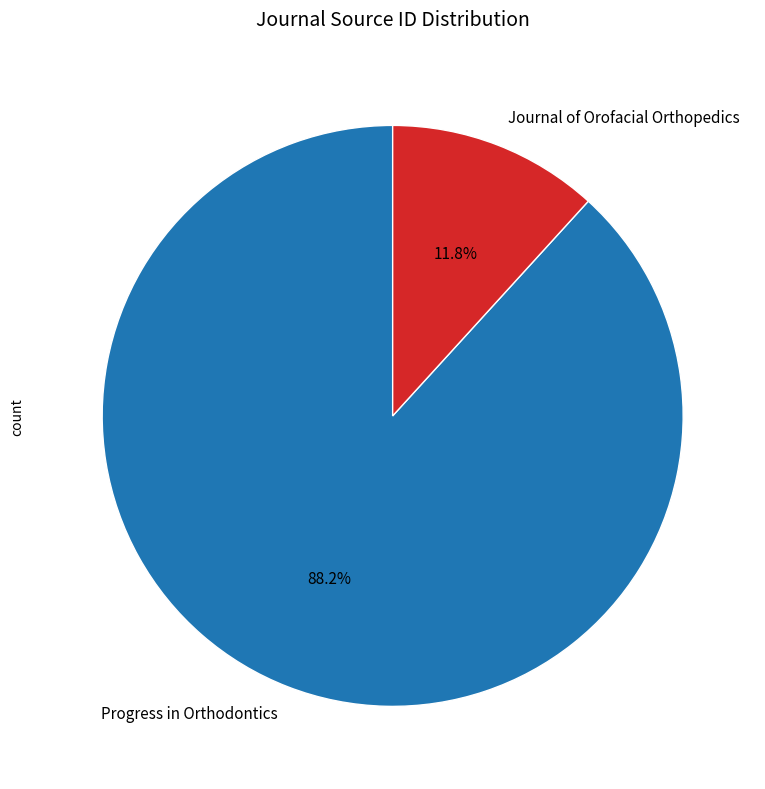

What is the largest slice in the pie chart?

Progress in Orthodontics